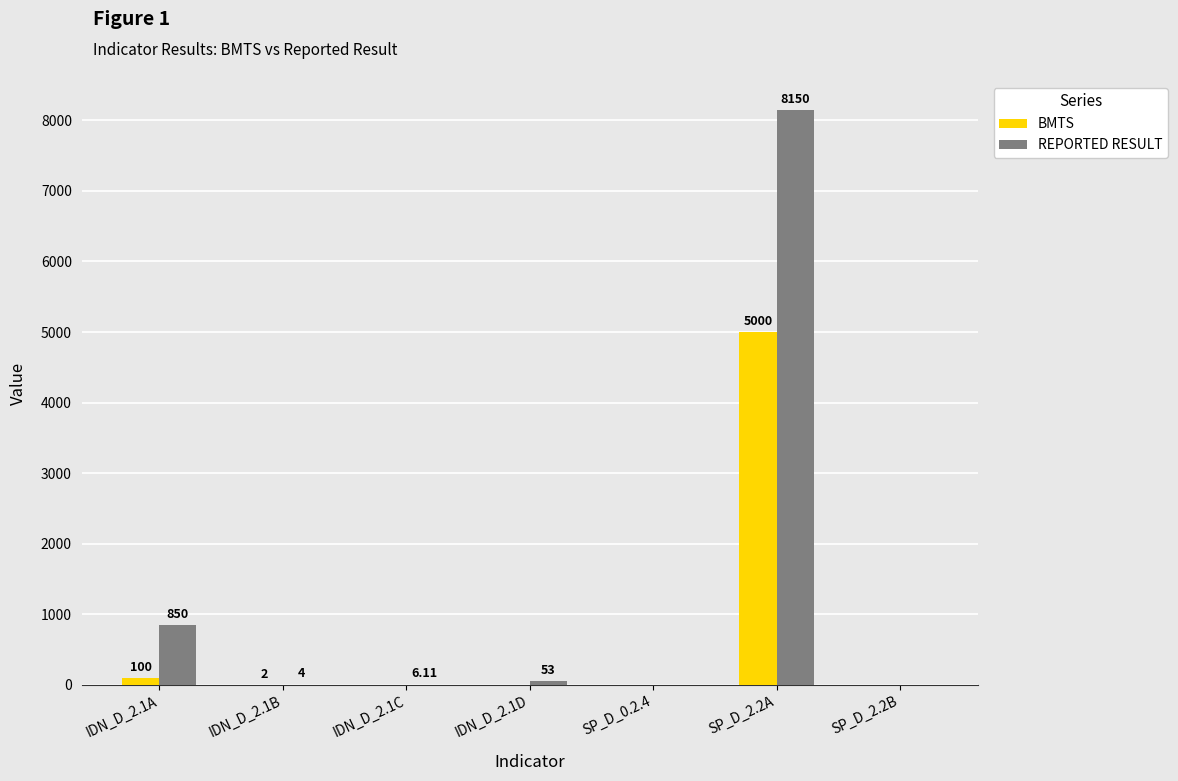

What is the sum of the BMTS values at IDN_D_2.1C and IDN_D_2.1B?

2.0